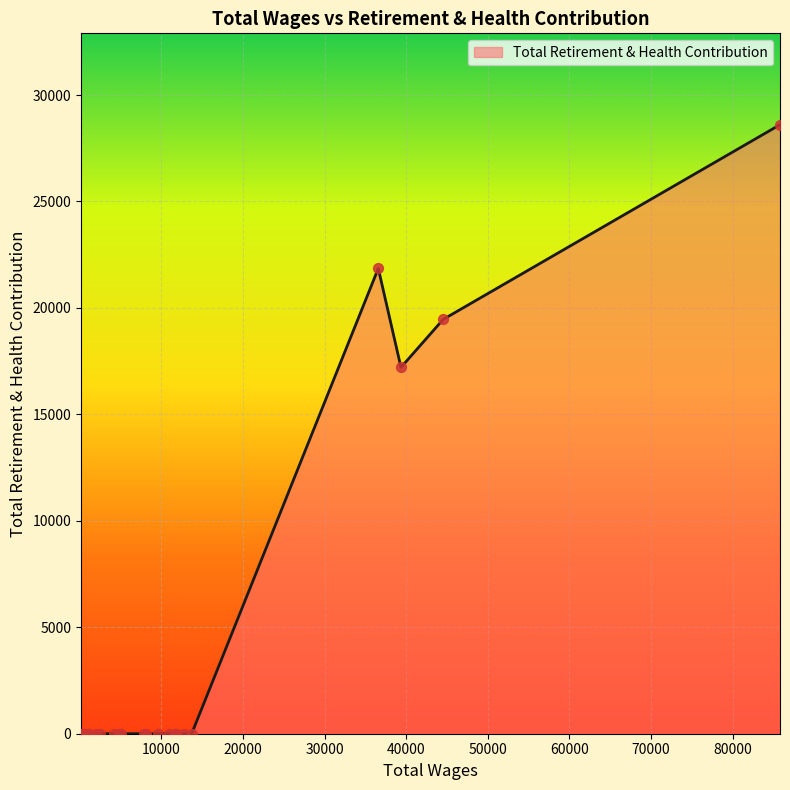

What is the greatest value displayed?

28606